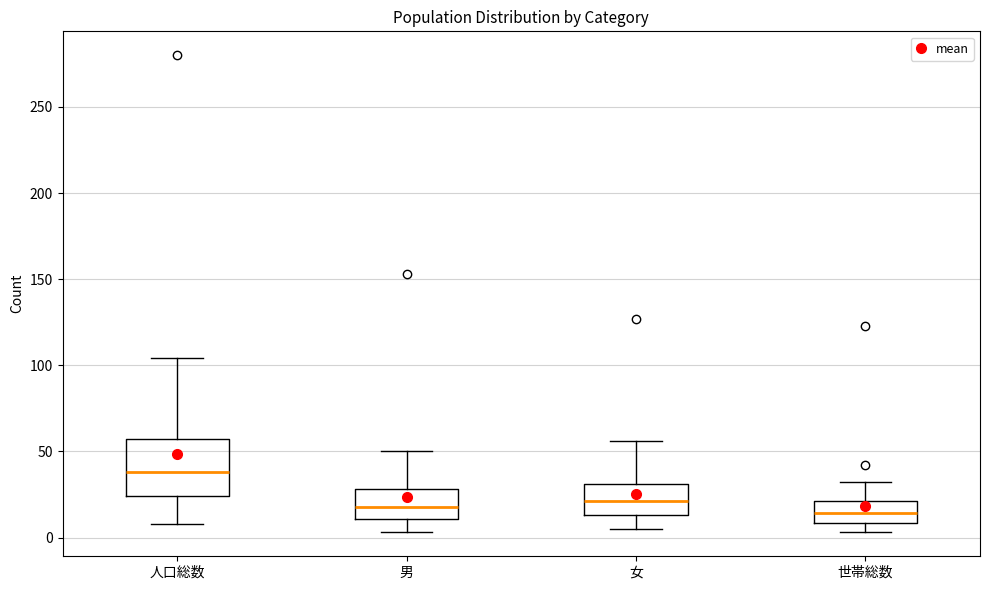

Which box is the tallest, from its lower edge to its upper edge?

人口総数